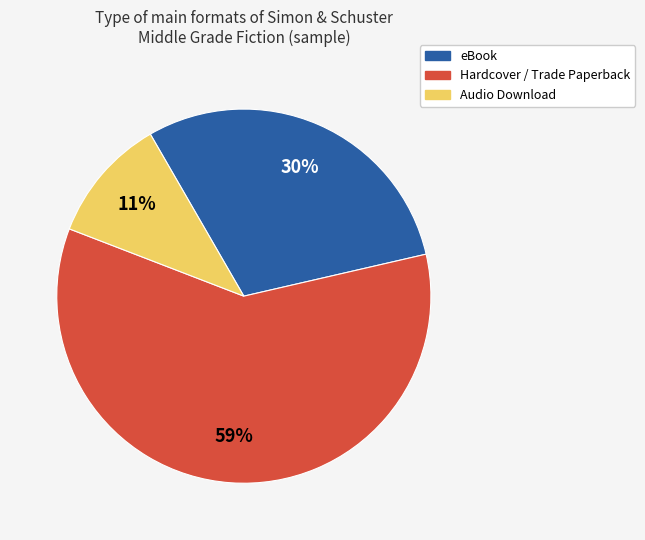

Is there any slice that represents more than half of the pie?

Yes